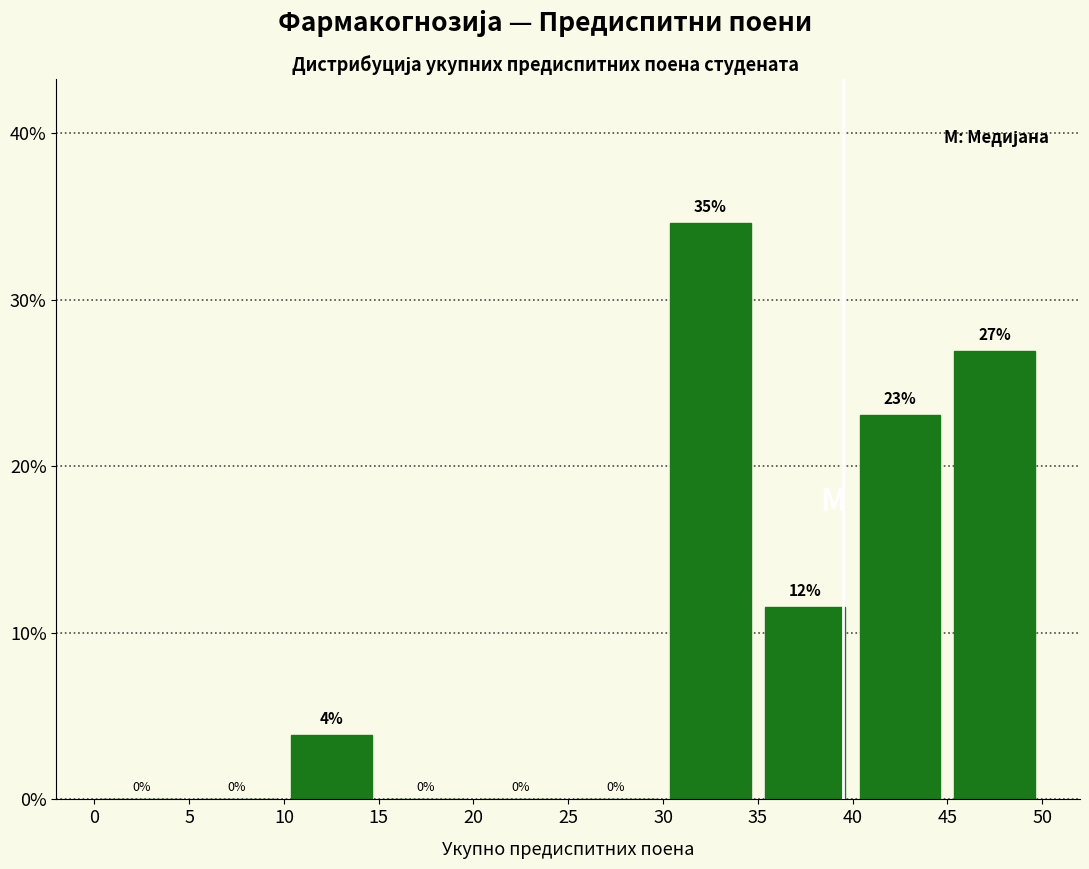

Which range on the x-axis has the tallest bar?

30 to 35